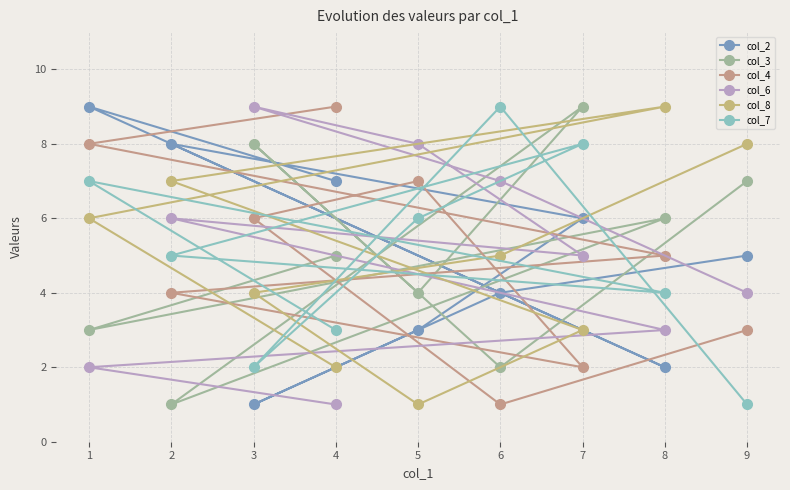

What is the value of the col_4 point at the 8th from the left?

5